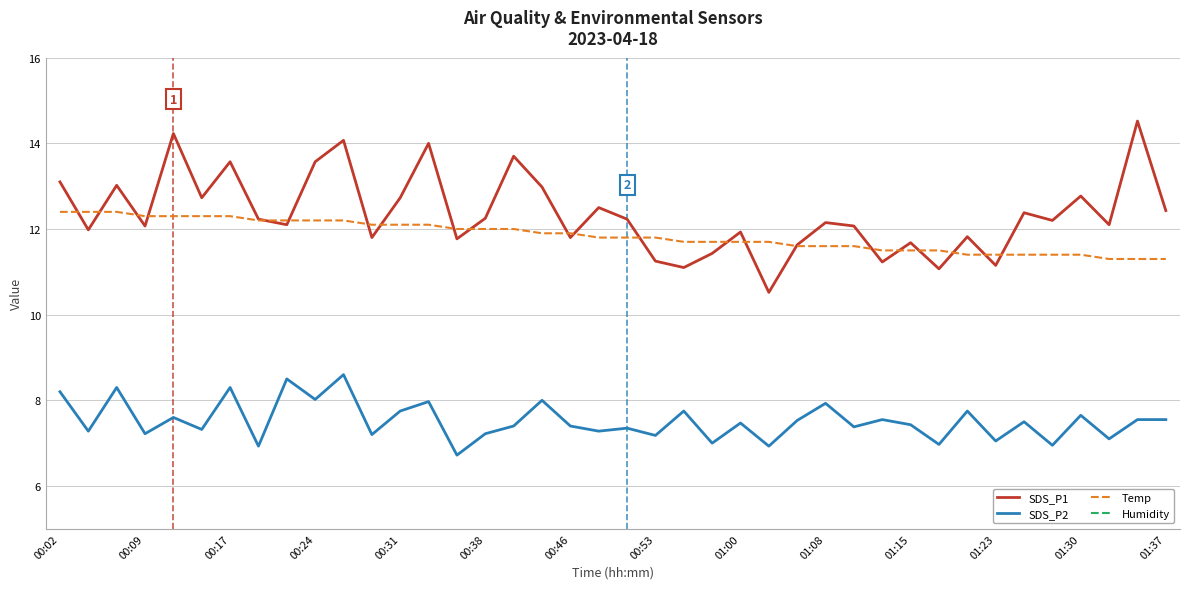

What is the sum of all Temp values?

473.7